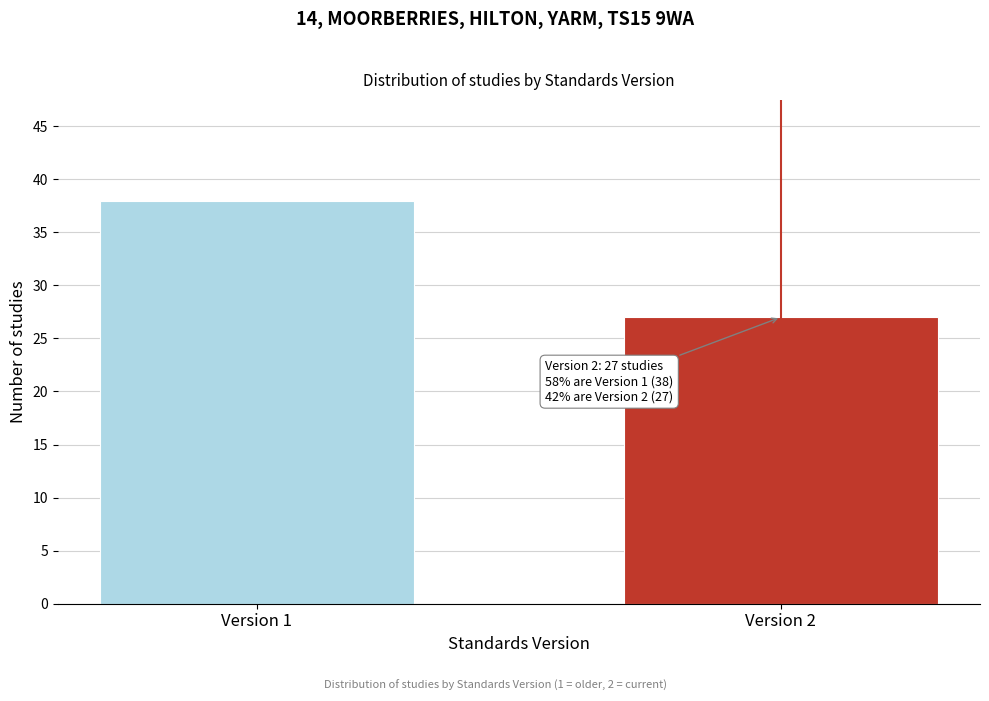

Reading left to right, list all the values displayed in this chart.

38	27